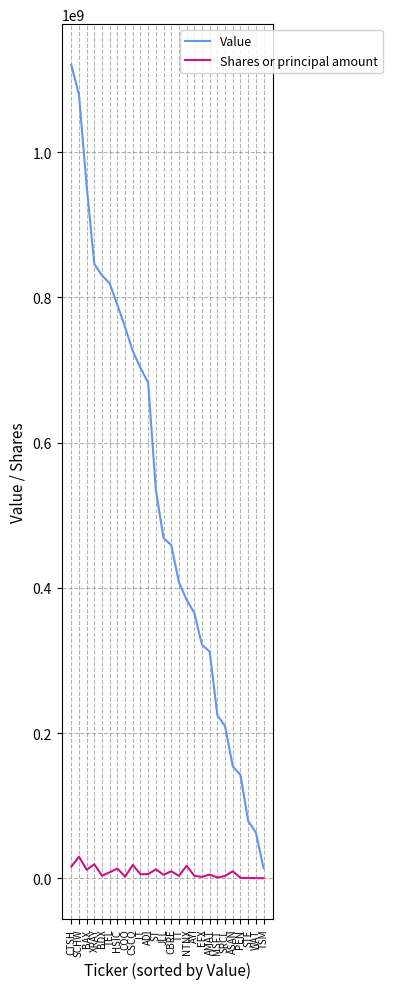

At NTNX, list the series in order from smallest to largest.

Shares or principal amount, Value